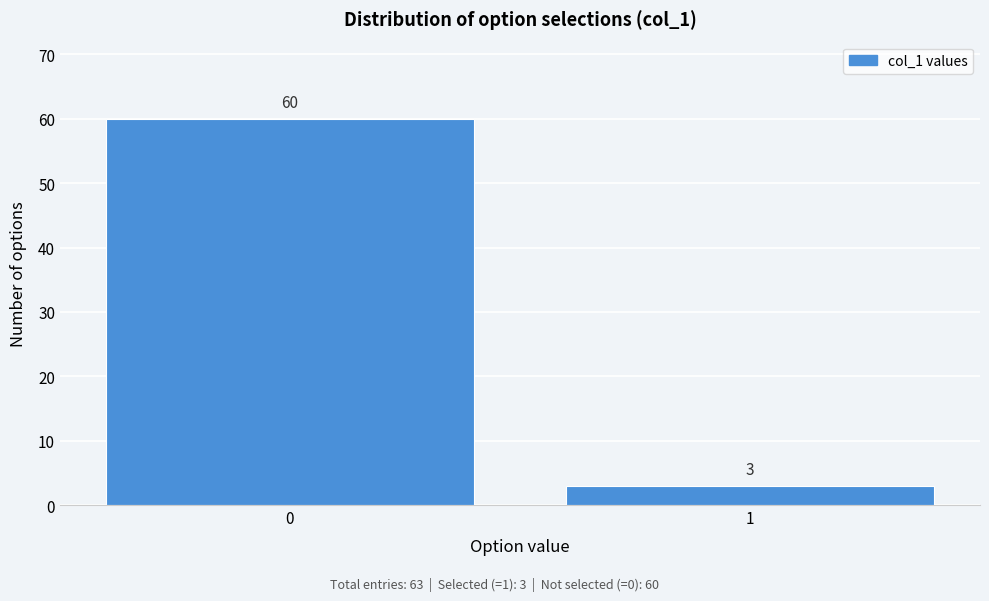

Reading left to right, what are all the values shown in this chart?

0=60	1=3